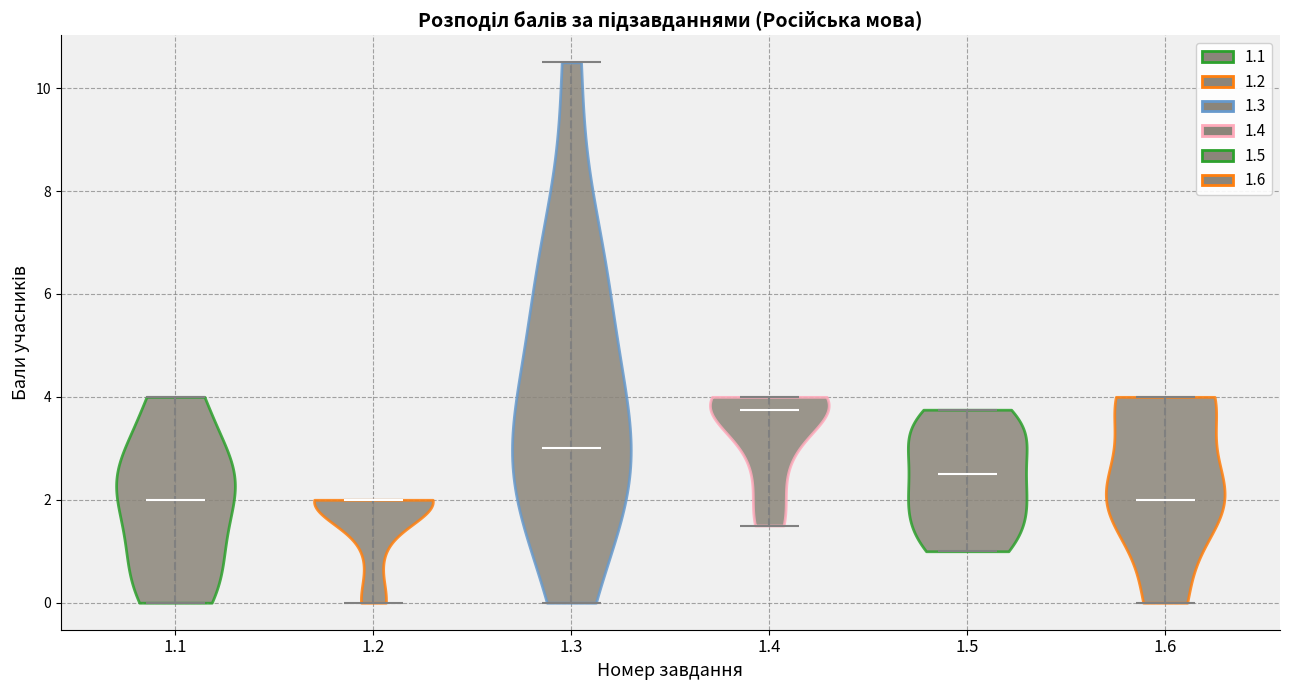

What is the highest point the violin at x = 1.2 reaches on the y-axis? The values are not printed on the chart, so give them approximately, as read against the axis.

2.0